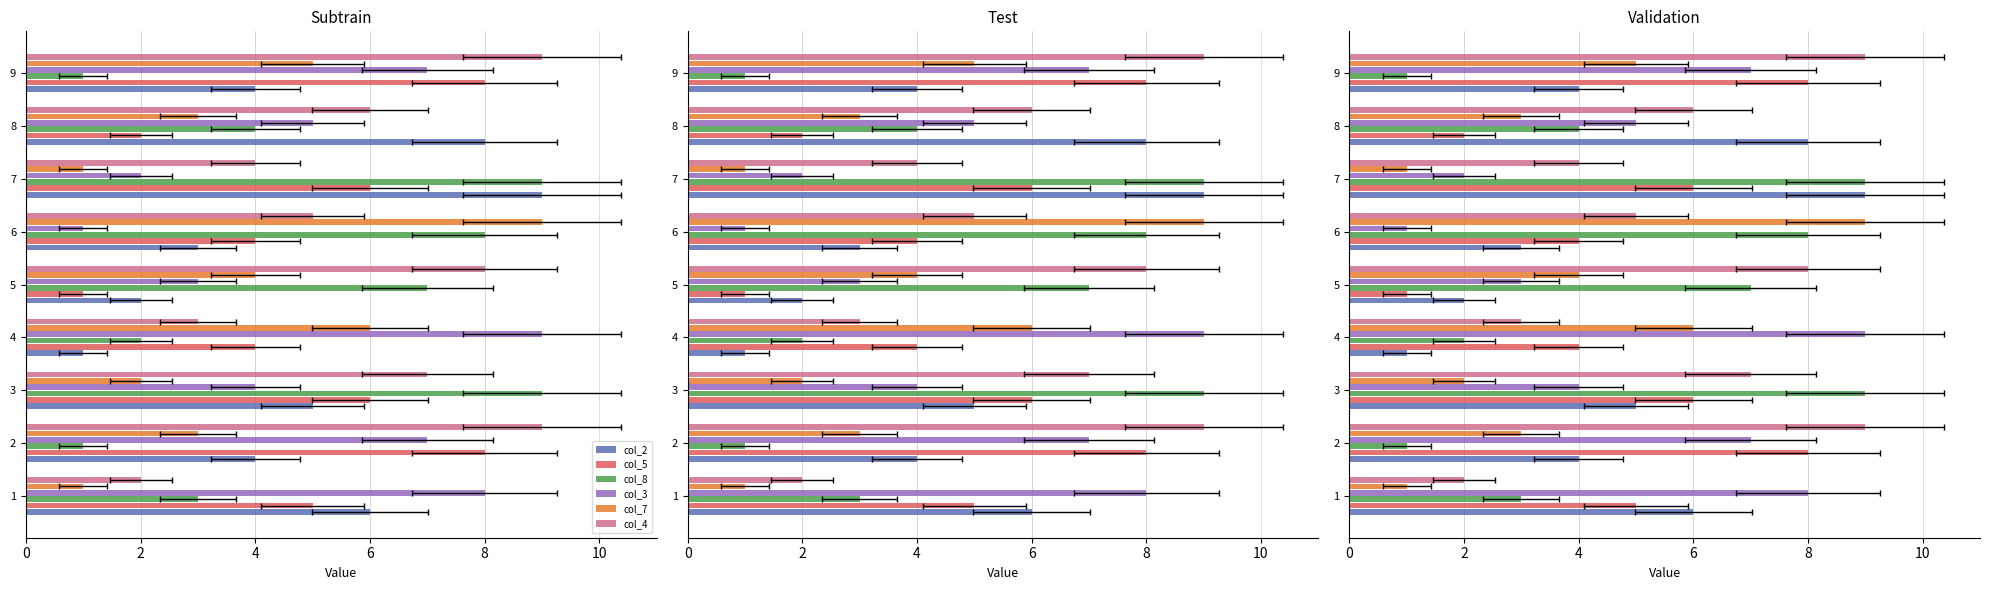

Is it true that col_2 equals 2 at 4?

False